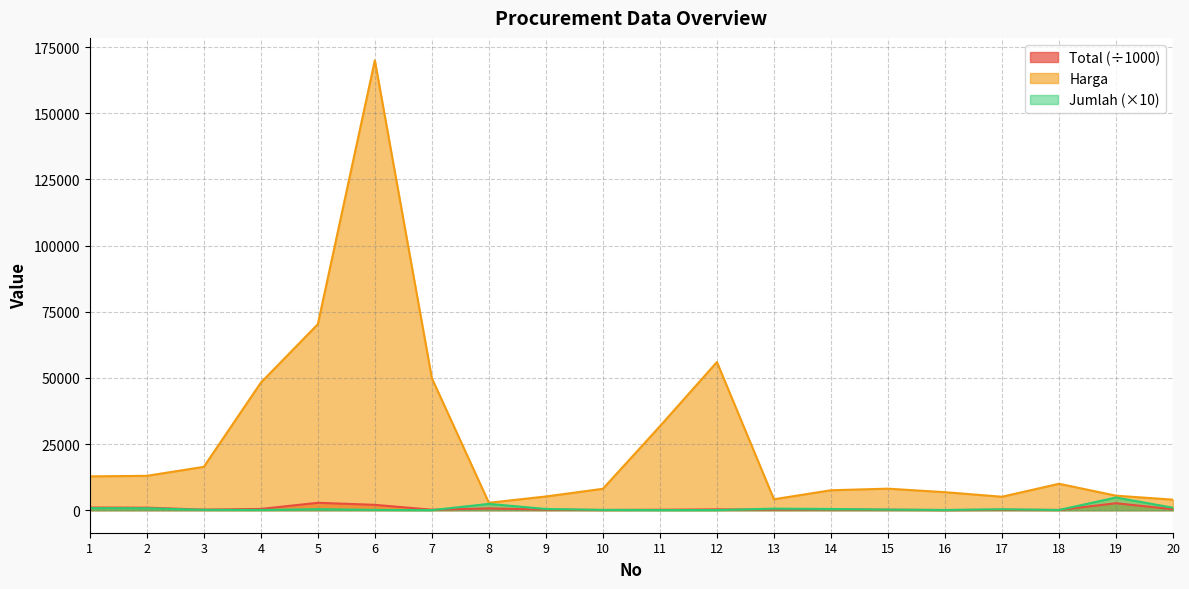

What are all the series names shown in the legend?

Total (÷1000), Harga, Jumlah (×10)